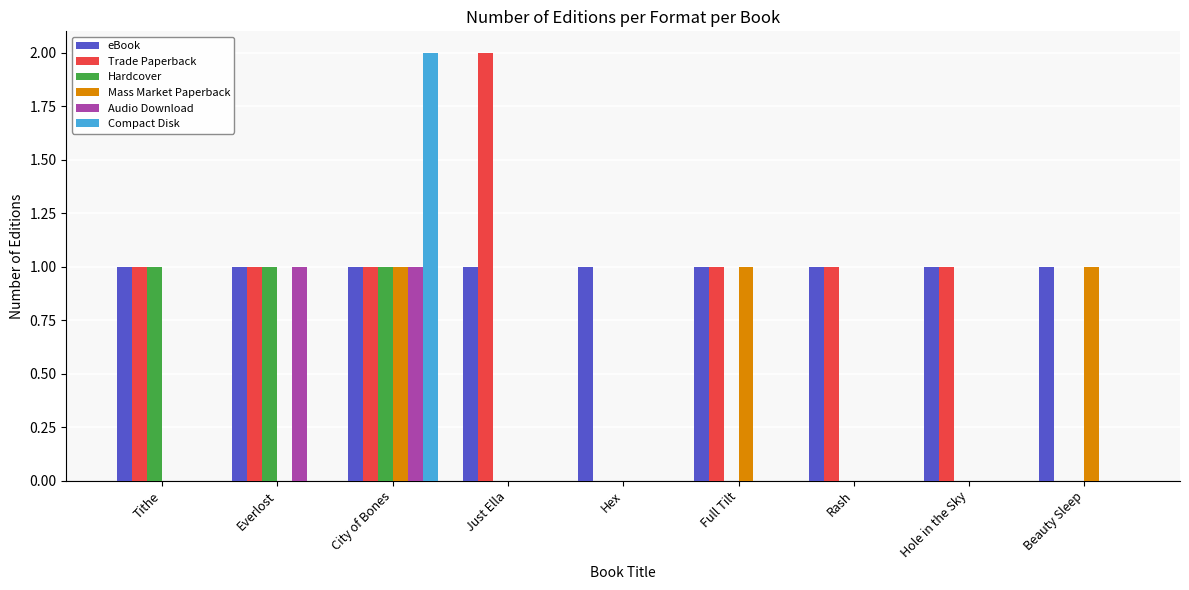

Count the Compact Disk values in the range 0 to 1.

8